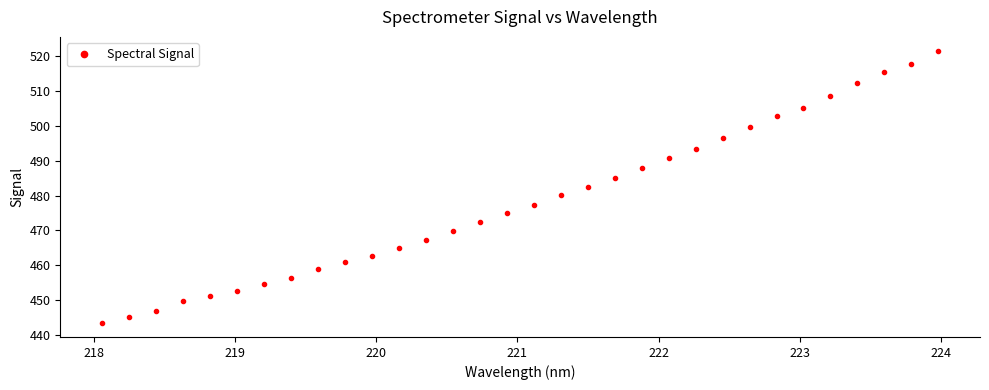

True or false: the data has more than 2 interior local peaks.

False